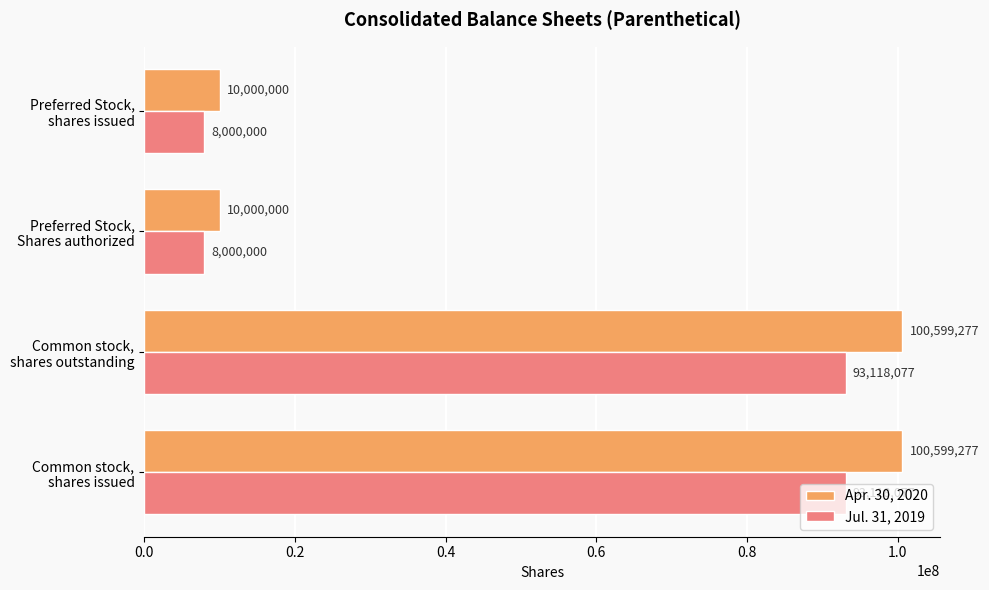

What is the smallest value displayed?

8000000